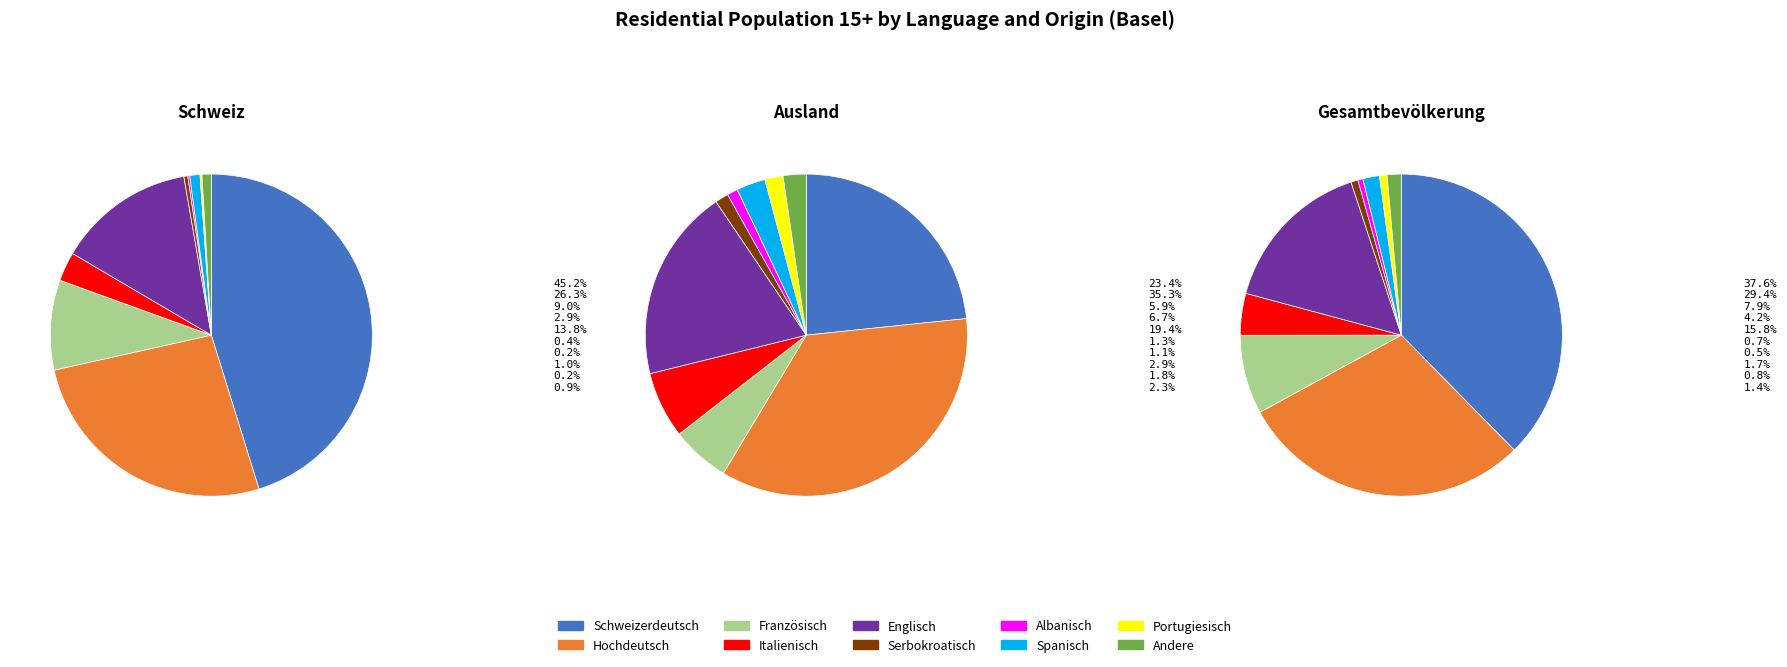

To the nearest percent, what percentage of the pie is Englisch?

14%